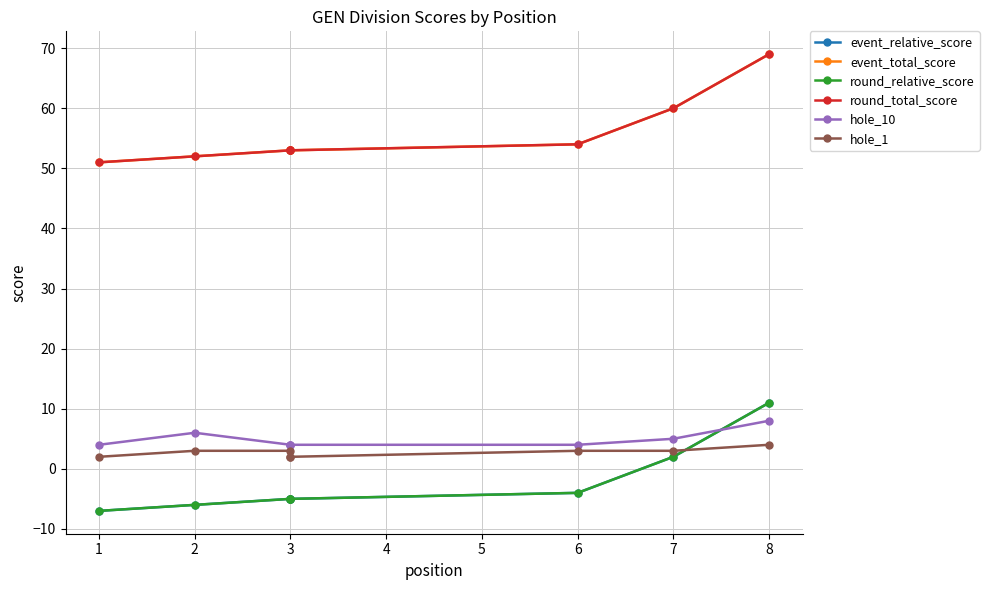

How many data points in round_total_score are less than 53?

2